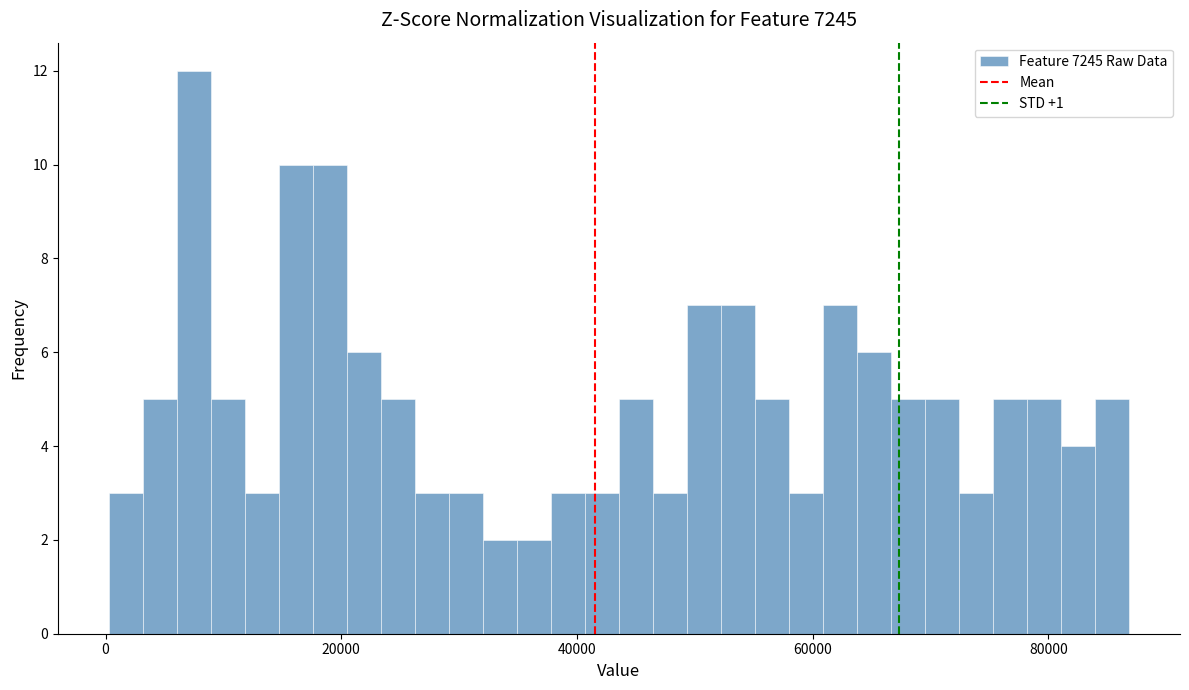

Around what value on the x-axis is the tallest bar? Give the approximate position of its centre, as read against the axis.

8000